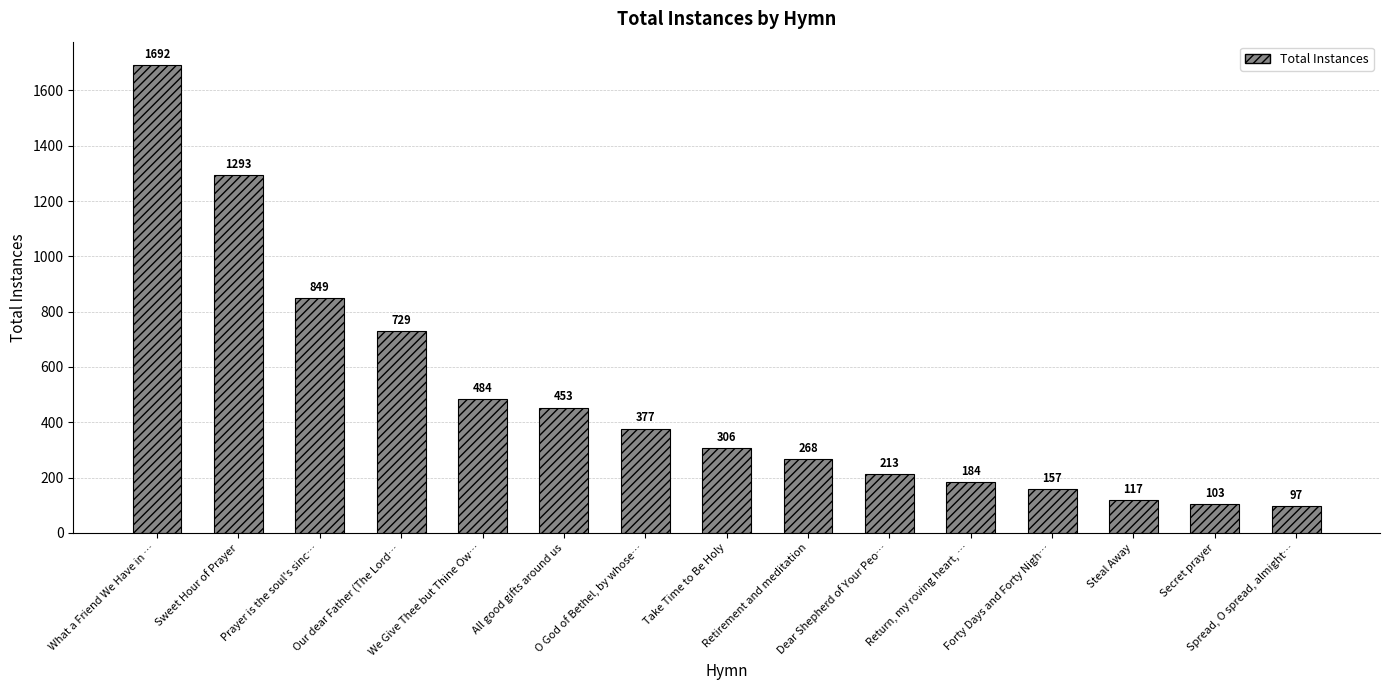

What is the difference between the maximum and minimum values?

1595